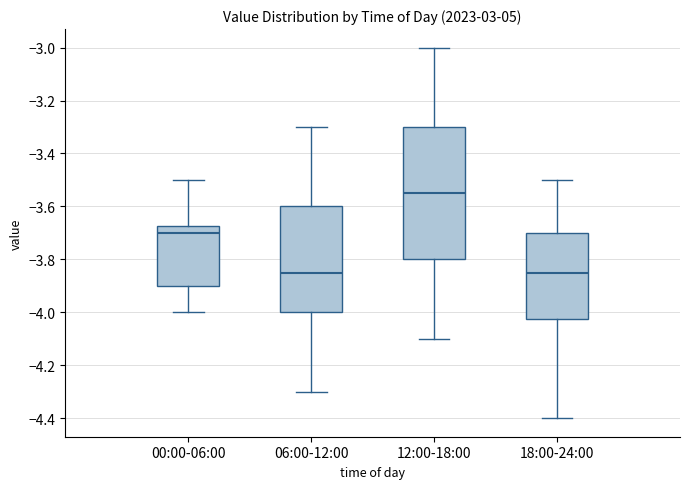

Reading left to right, read every box against the y-axis: the position of its median line, the range the box covers, and the ends of its whiskers. The values are not printed on the chart, so give them approximately, as read against the axis.

00:00-06:00: median -3.70, box -3.90 to -3.68, whiskers -4.00 to -3.50
06:00-12:00: median -3.84, box -4.00 to -3.60, whiskers -4.30 to -3.30
12:00-18:00: median -3.54, box -3.80 to -3.30, whiskers -4.10 to -3.00
18:00-24:00: median -3.84, box -4.02 to -3.70, whiskers -4.40 to -3.50